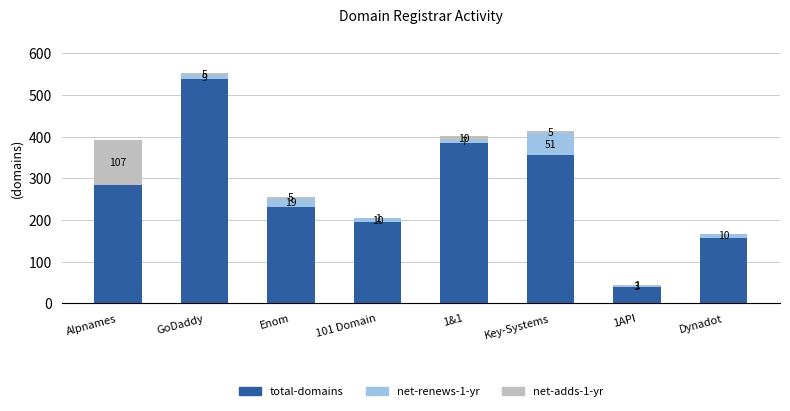

True or false: total-domains has a value of 284 at Alpnames.

True